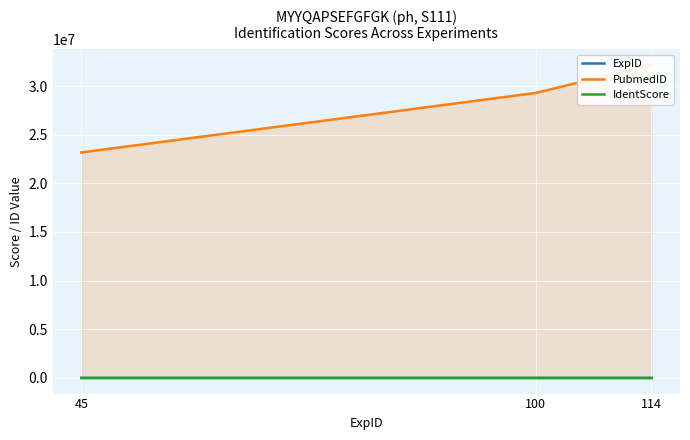

What is the value of the PubmedID point at the 2nd from the left?

29290610.0